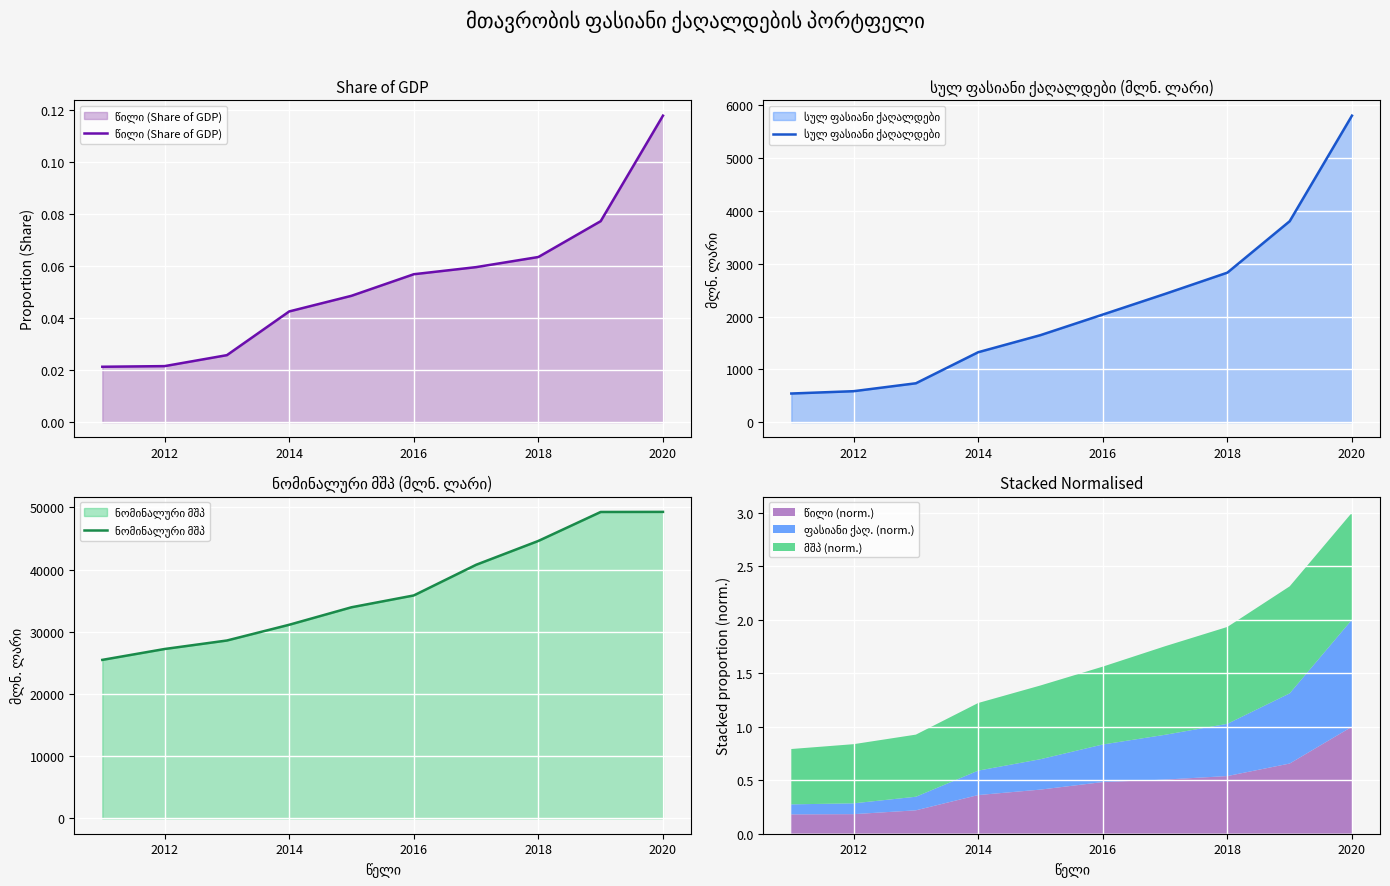

What is the total value across all series at 2018?

47432.4